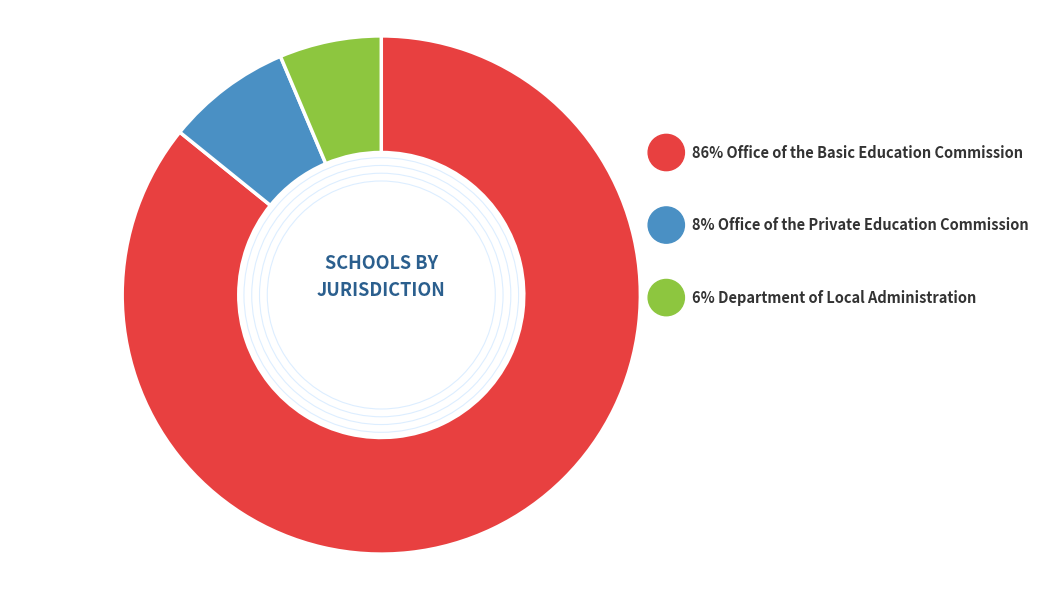

Rank the categories by value from highest to lowest.

Office of the Basic Education Commission, Office of the Private Education Commission, Department of Local Administration